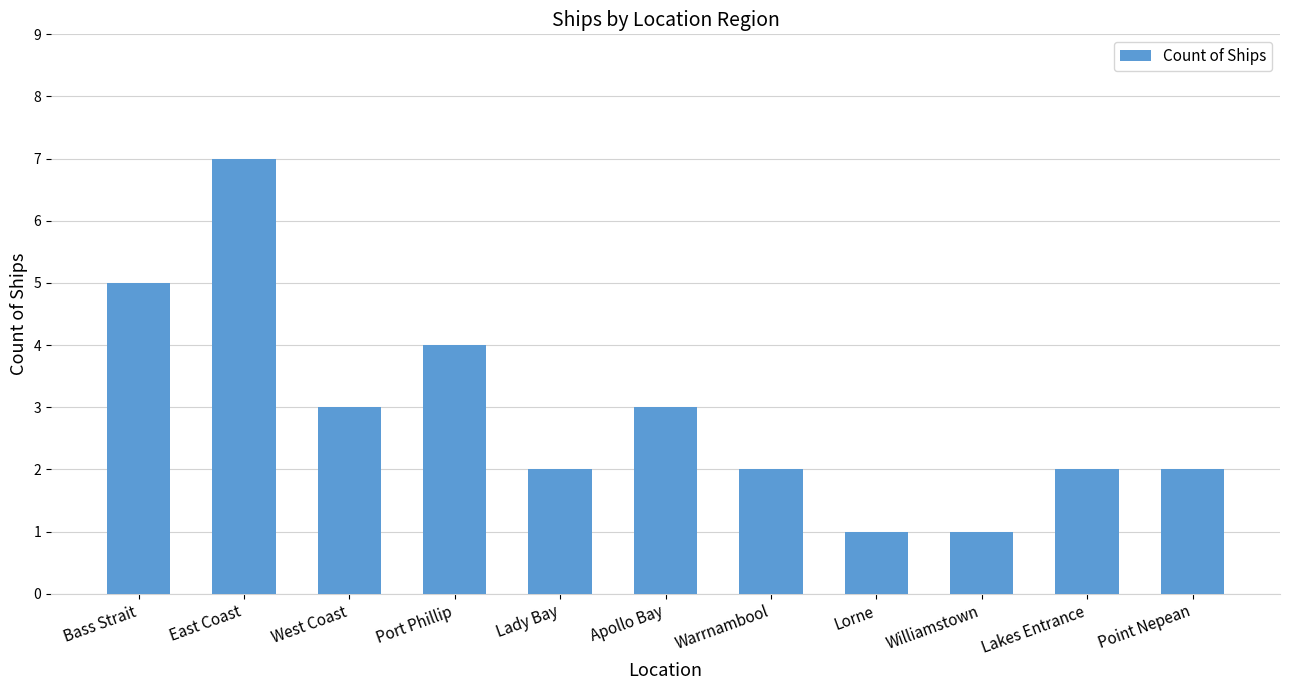

How many categories are shown in the chart?

11